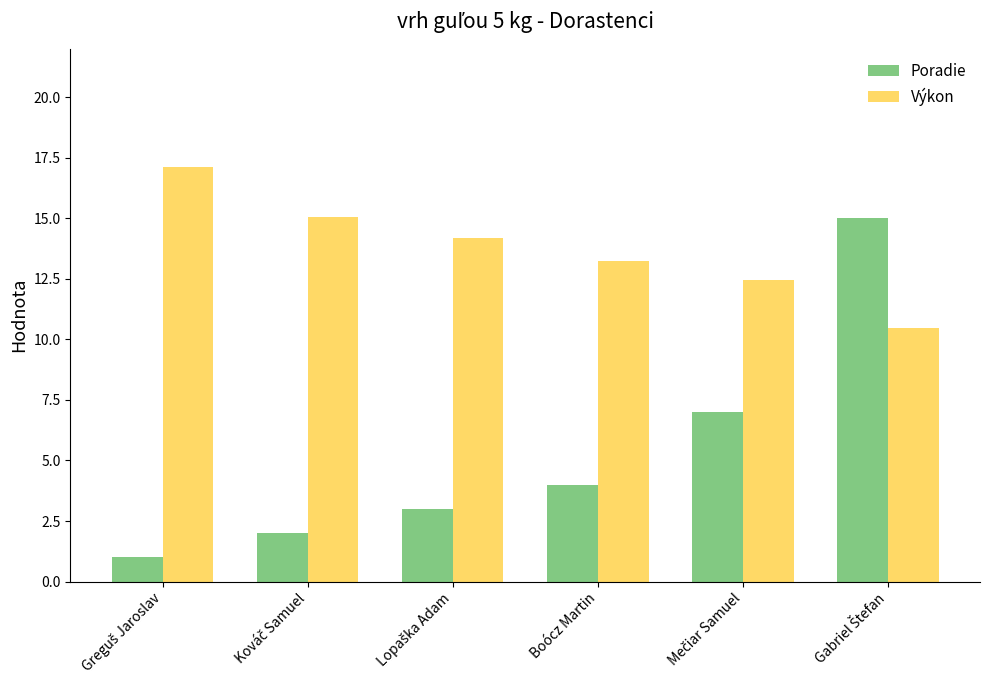

True or false: Výkon has a value of 22.0 at Boócz Martin.

False